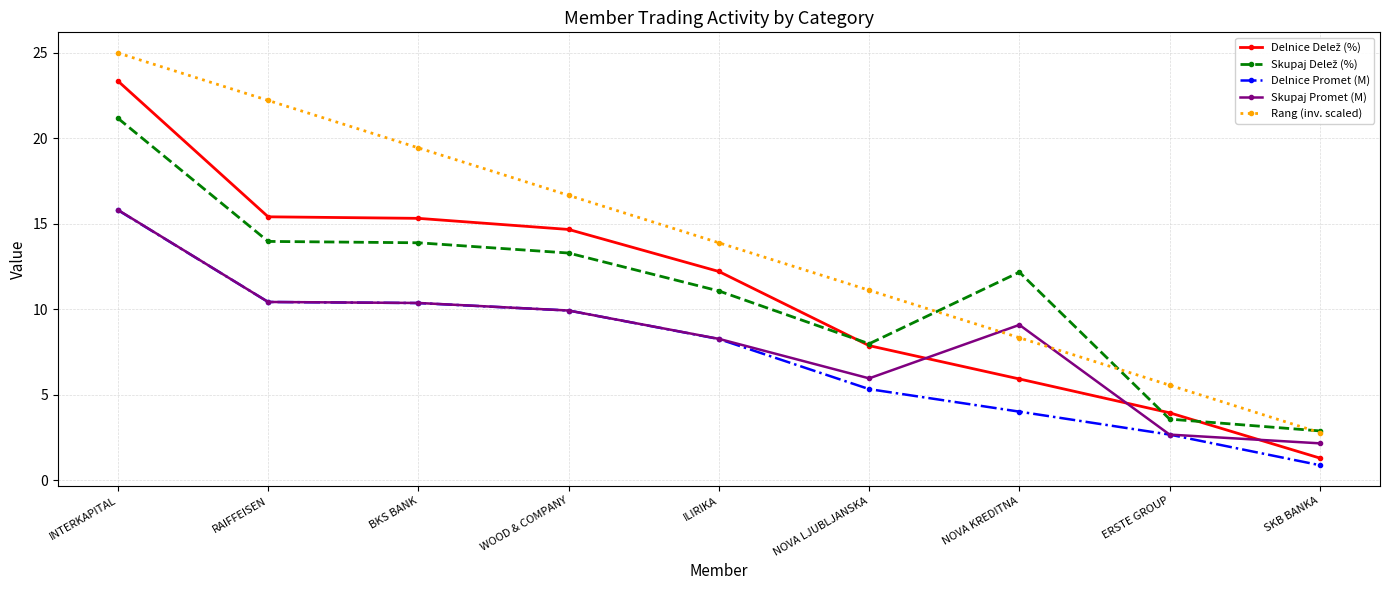

What is the value of the Rang (inv. scaled) point at the 9th from the left?

2.8